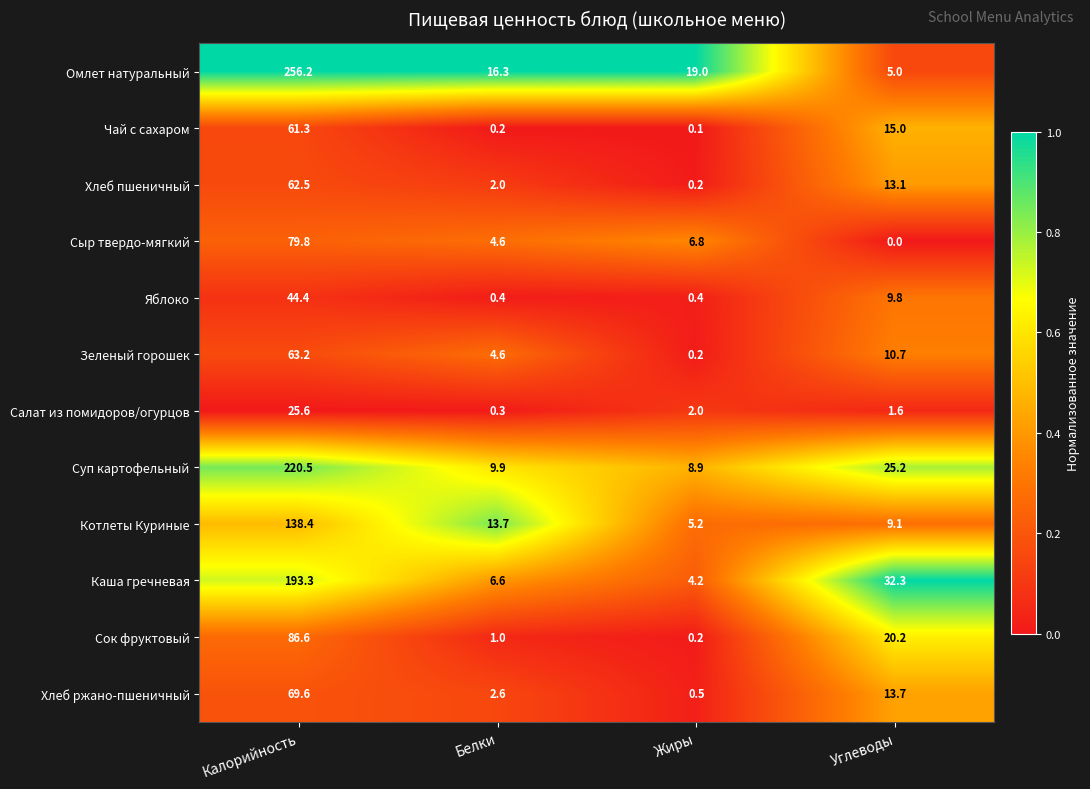

What is the total value across all series at Углеводы?

155.7